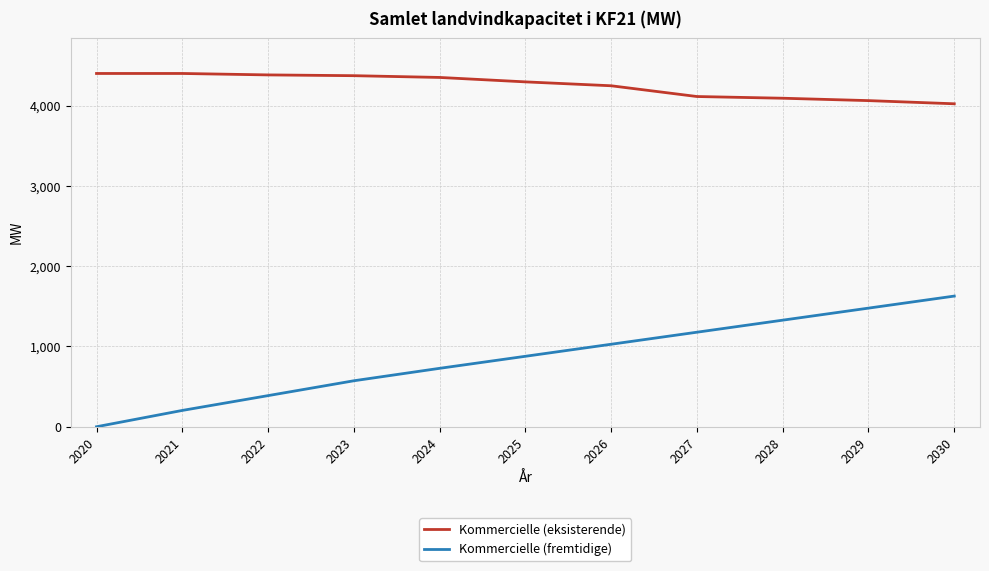

Which series has the largest total across all categories?

Kommercielle (eksisterende)